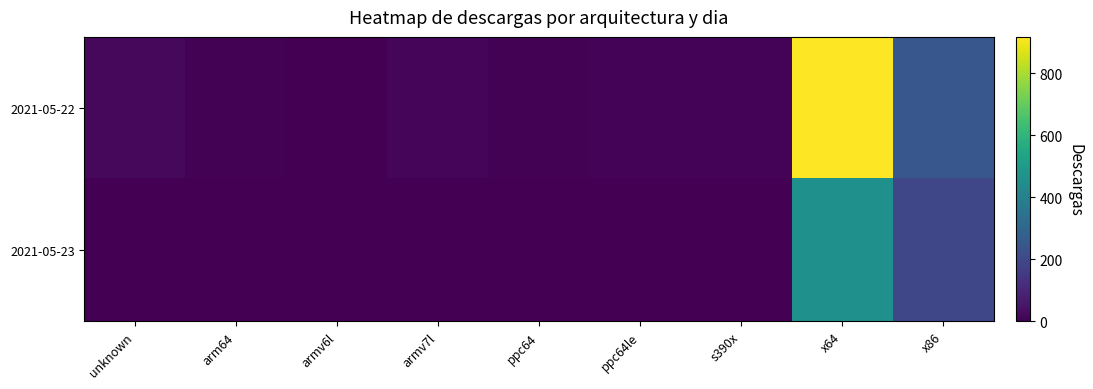

Rank the series at ppc64 from lowest to highest value.

2021-05-23, 2021-05-22